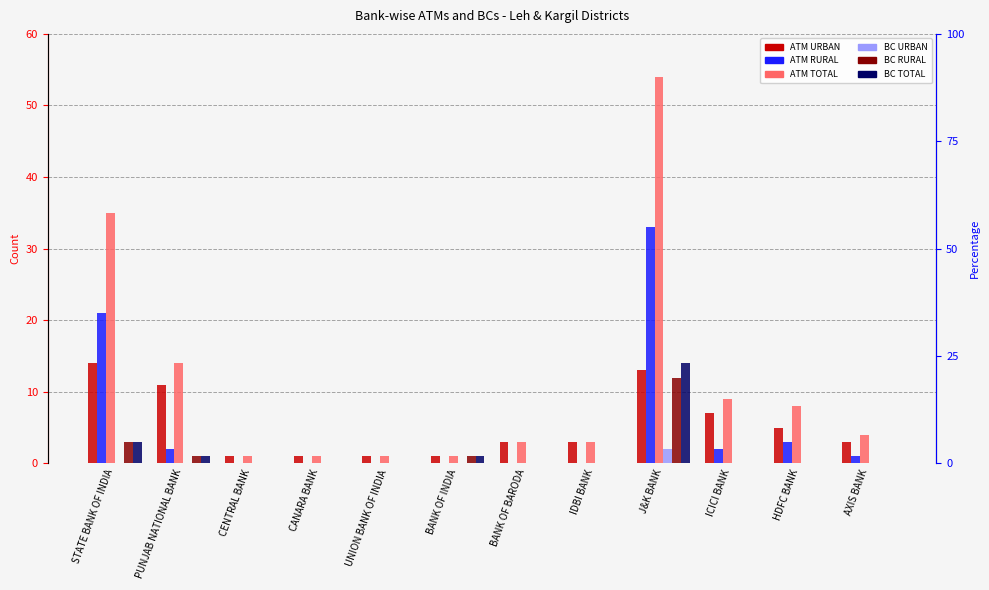

Reading left to right, transcribe all the data shown in this chart.

ATM URBAN: STATE BANK OF INDIA=14	PUNJAB NATIONAL BANK=11	CENTRAL BANK=1	CANARA BANK=1	UNION BANK OF INDIA=1	BANK OF INDIA=1	BANK OF BARODA=3	IDBI BANK=3	J&K BANK=13	ICICI BANK=7	HDFC BANK=5	AXIS BANK=3
ATM RURAL: STATE BANK OF INDIA=21	PUNJAB NATIONAL BANK=2	CENTRAL BANK=0	CANARA BANK=0	UNION BANK OF INDIA=0	BANK OF INDIA=0	BANK OF BARODA=0	IDBI BANK=0	J&K BANK=33	ICICI BANK=2	HDFC BANK=3	AXIS BANK=1
ATM TOTAL: STATE BANK OF INDIA=35	PUNJAB NATIONAL BANK=14	CENTRAL BANK=1	CANARA BANK=1	UNION BANK OF INDIA=1	BANK OF INDIA=1	BANK OF BARODA=3	IDBI BANK=3	J&K BANK=54	ICICI BANK=9	HDFC BANK=8	AXIS BANK=4
BC URBAN: STATE BANK OF INDIA=0	PUNJAB NATIONAL BANK=0	CENTRAL BANK=0	CANARA BANK=0	UNION BANK OF INDIA=0	BANK OF INDIA=0	BANK OF BARODA=0	IDBI BANK=0	J&K BANK=2	ICICI BANK=0	HDFC BANK=0	AXIS BANK=0
BC RURAL: STATE BANK OF INDIA=3	PUNJAB NATIONAL BANK=1	CENTRAL BANK=0	CANARA BANK=0	UNION BANK OF INDIA=0	BANK OF INDIA=1	BANK OF BARODA=0	IDBI BANK=0	J&K BANK=12	ICICI BANK=0	HDFC BANK=0	AXIS BANK=0
BC TOTAL: STATE BANK OF INDIA=3	PUNJAB NATIONAL BANK=1	CENTRAL BANK=0	CANARA BANK=0	UNION BANK OF INDIA=0	BANK OF INDIA=1	BANK OF BARODA=0	IDBI BANK=0	J&K BANK=14	ICICI BANK=0	HDFC BANK=0	AXIS BANK=0